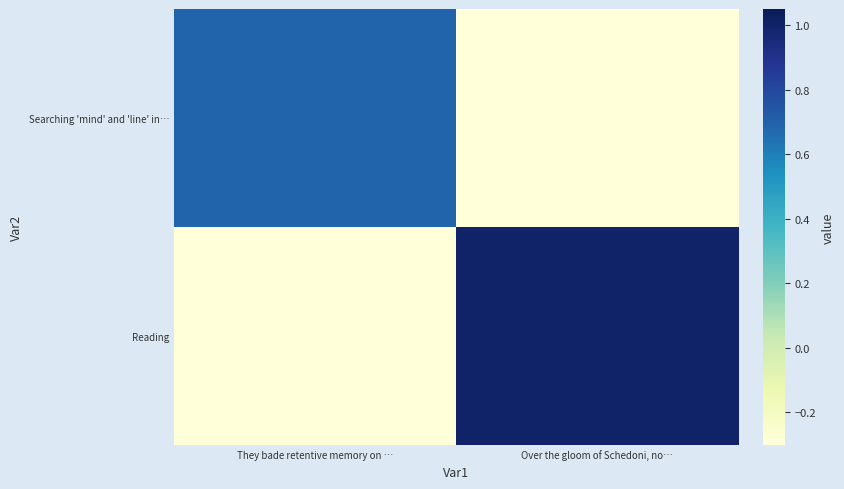

Which series has the widest spread of values?

Reading